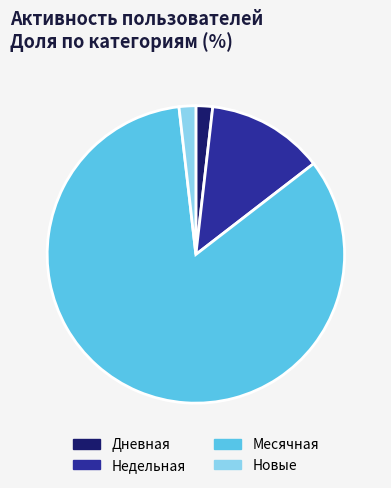

True or false: Недельная accounts for 13% of the total.

True